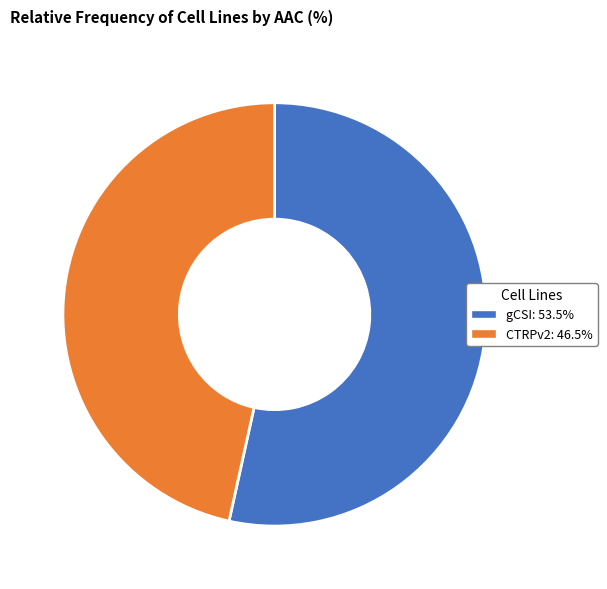

Count the number of slices in the pie.

2